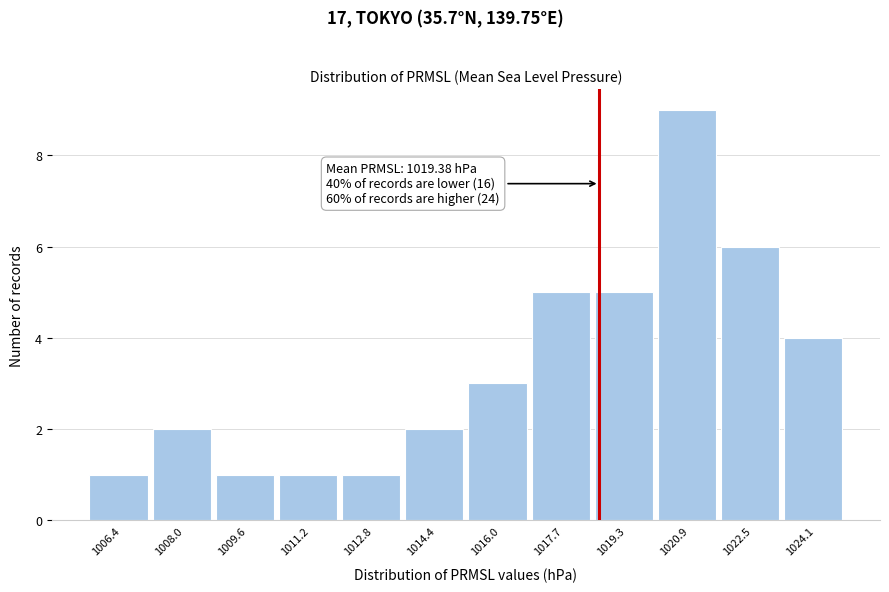

Reading left to right, list all the values displayed in this chart.

1	2	1	1	1	2	3	5	5	9	6	4